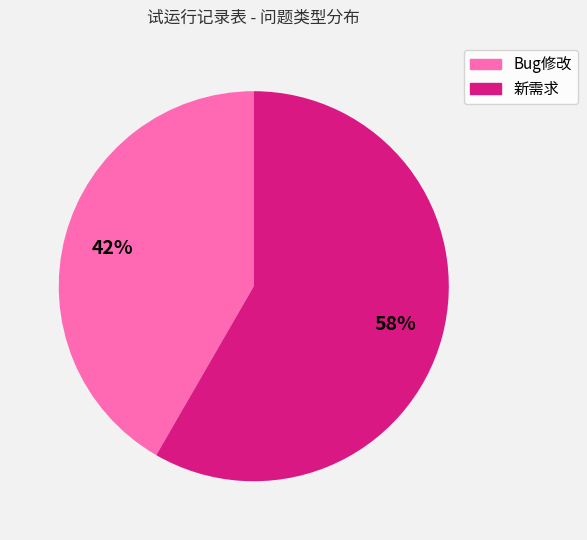

True or false: Bug修改 accounts for 55% of the total.

False